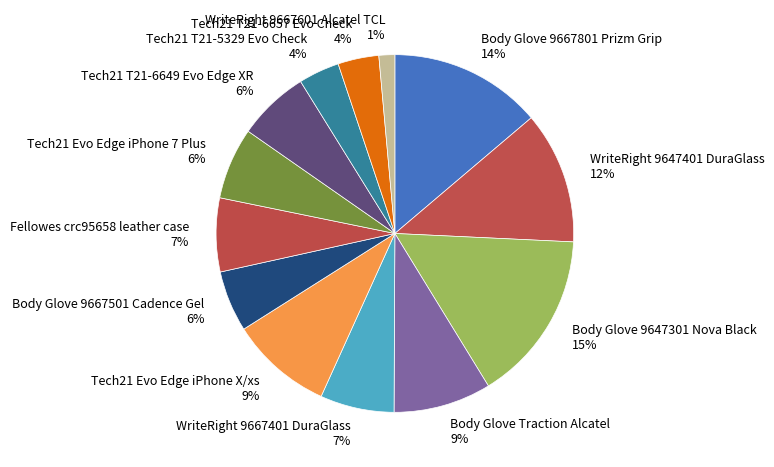

Do Body Glove 9647301 Nova Black and Body Glove Traction Alcatel together represent more than half of the pie?

No